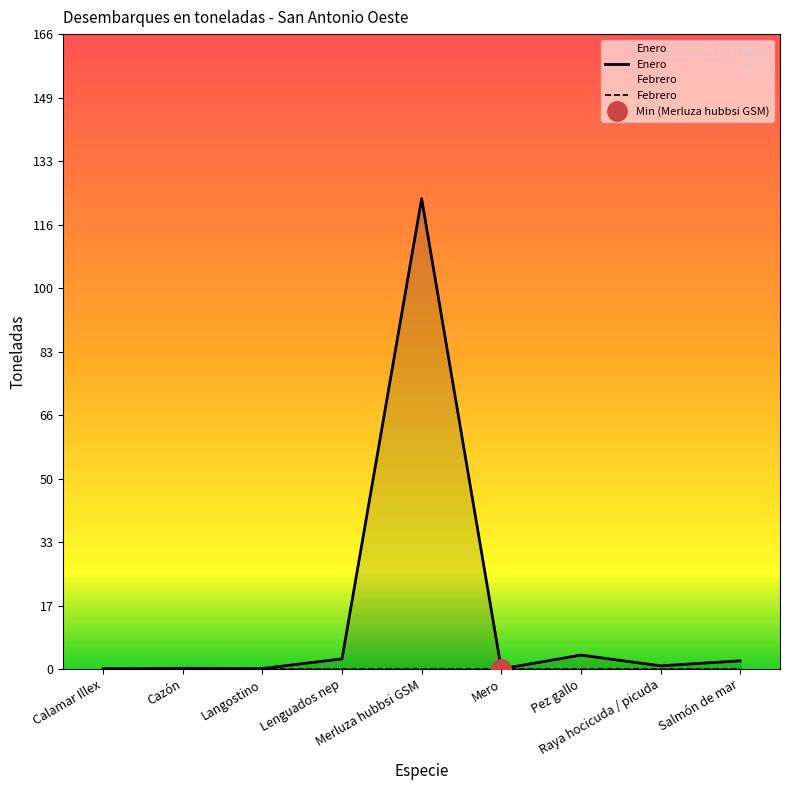

Between Mero and Lenguados nep, which is larger?

Lenguados nep